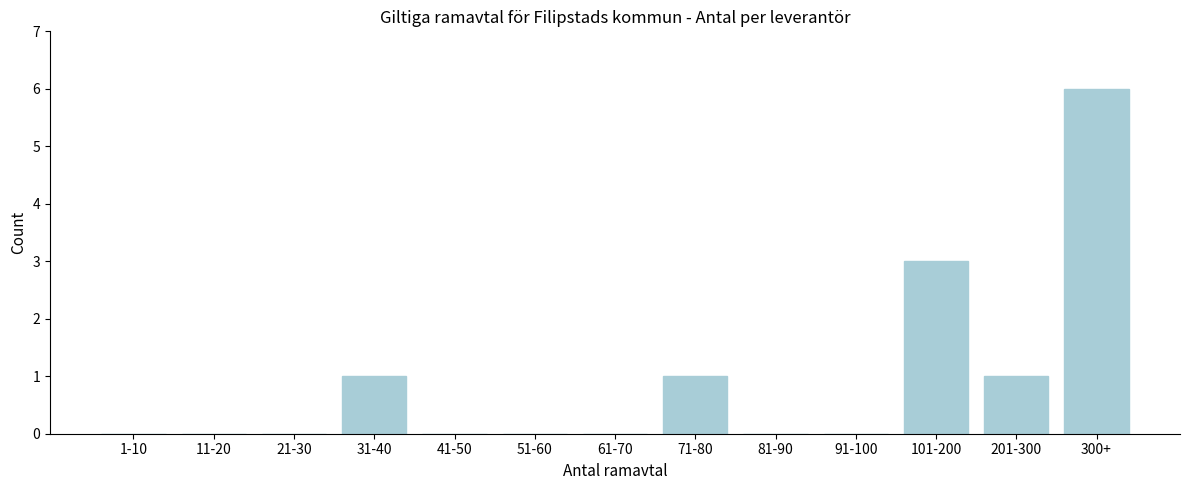

Reading left to right, list all the values displayed in this chart.

1-10=0	11-20=0	21-30=0	31-40=1	41-50=0	51-60=0	61-70=0	71-80=1	81-90=0	91-100=0	101-200=3	201-300=1	300+=6